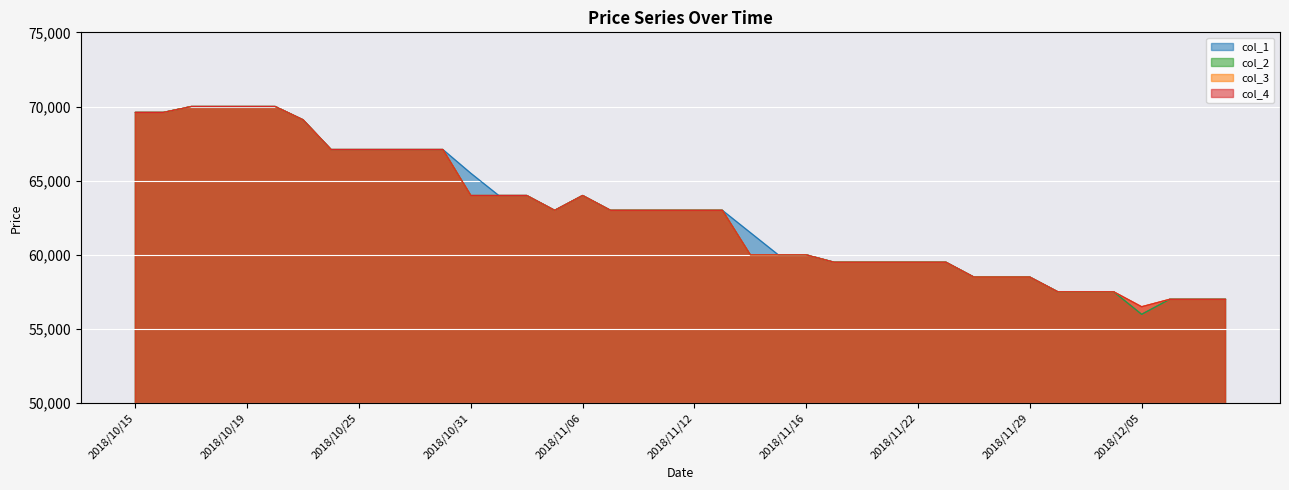

At which label does col_4 first exceed 57510?

2018/10/15